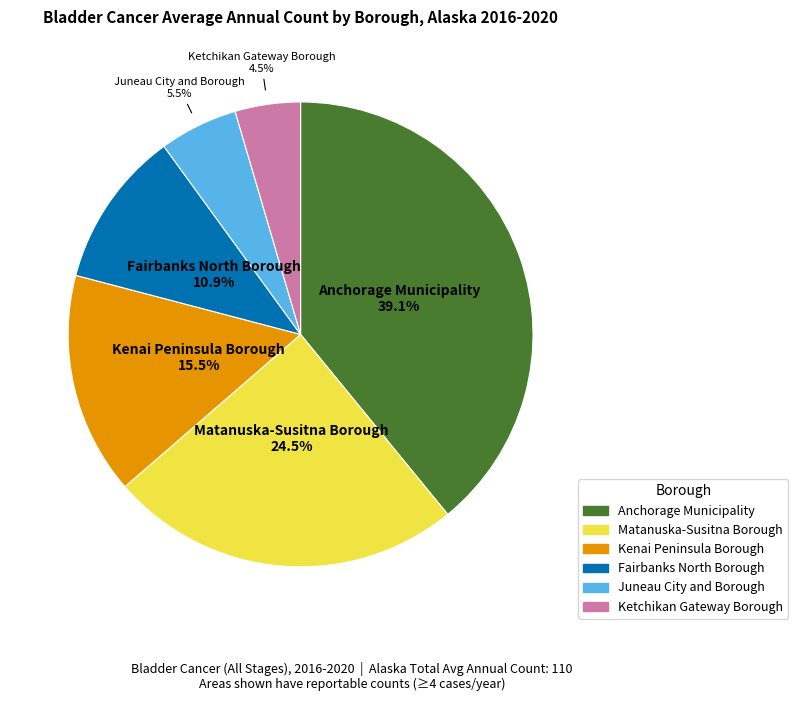

What is the ratio of the value at Juneau City and Borough to the value at Kenai Peninsula Borough?

0.4